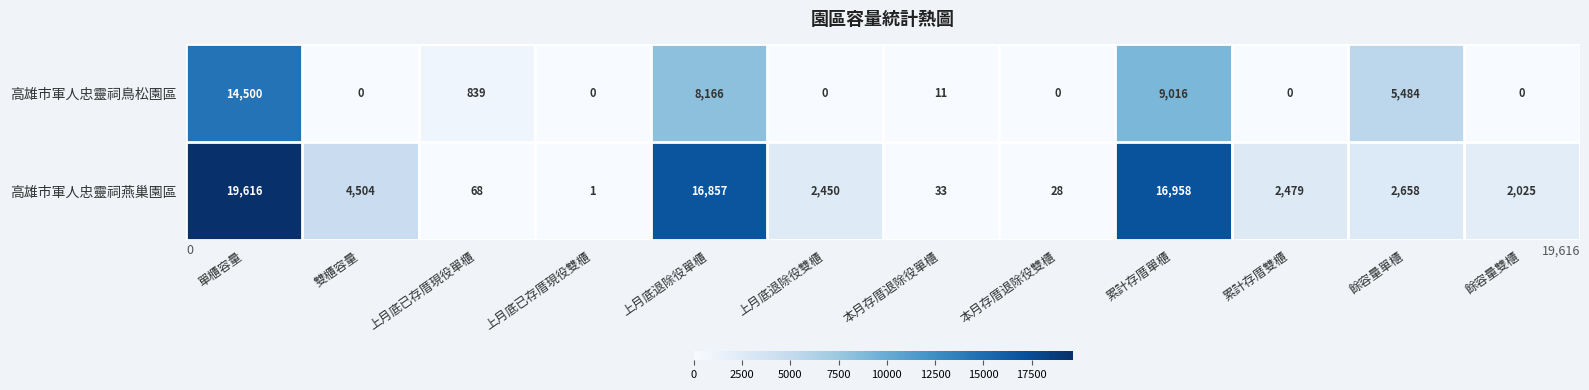

Which series has the largest range (max minus min)?

高雄市軍人忠靈祠燕巢園區